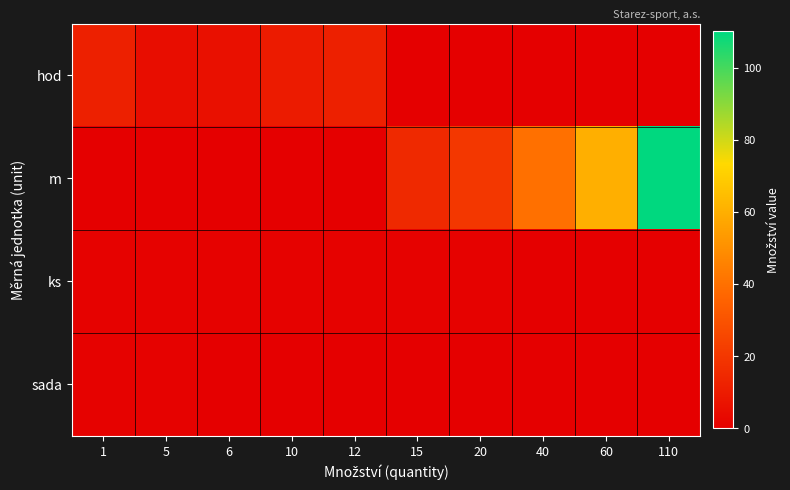

What is the total value across all series at 6?

7